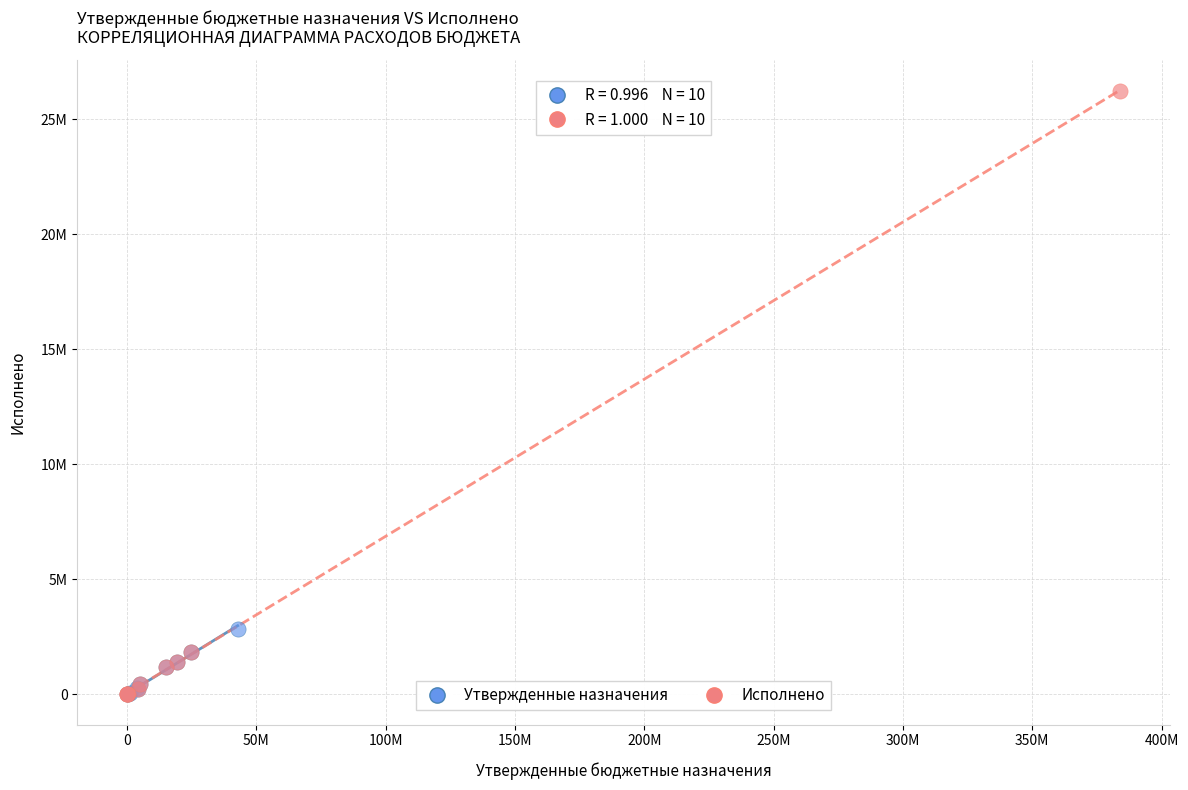

What are all the series names shown in the legend?

Утвержденные назначения, Исполнено